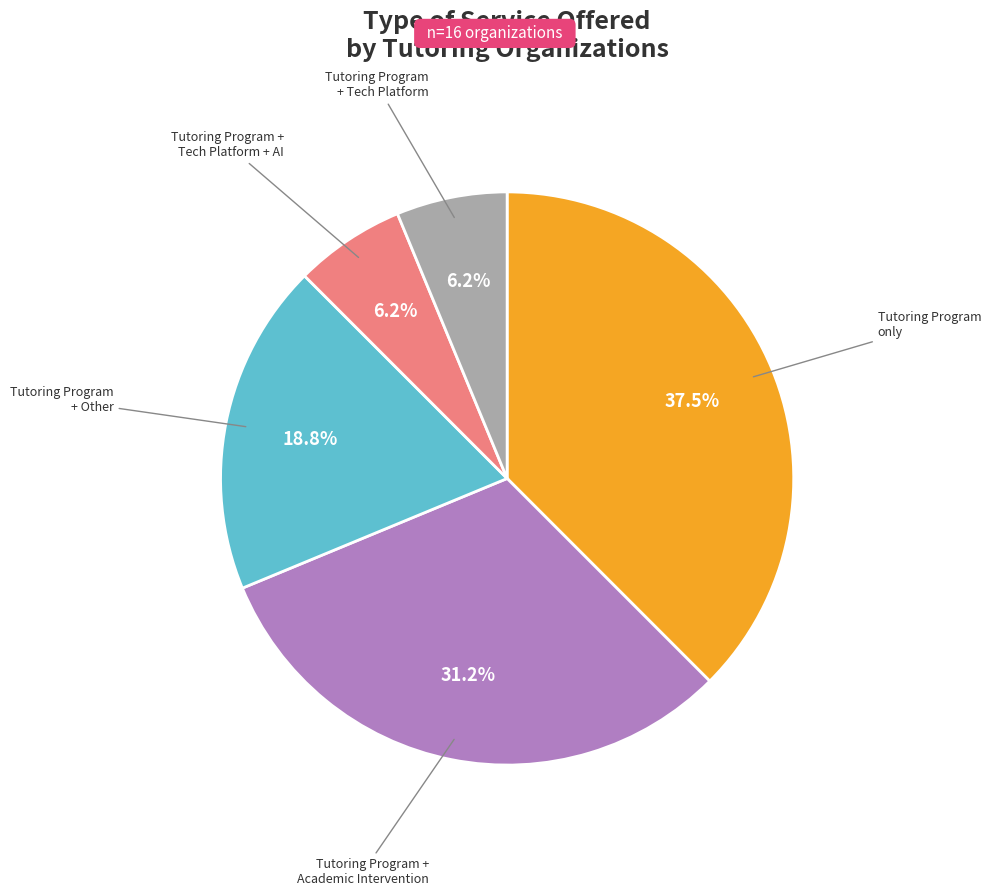

Does any single category account for the majority?

No